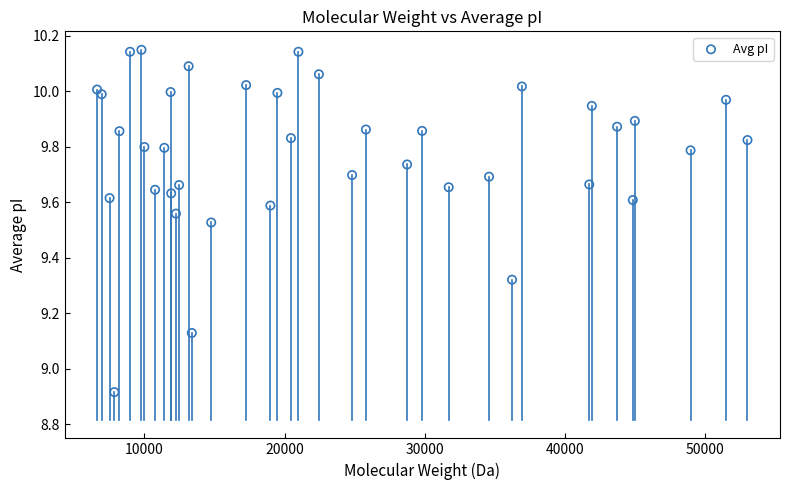

What is the range of X values (max minus min)?

46384.3